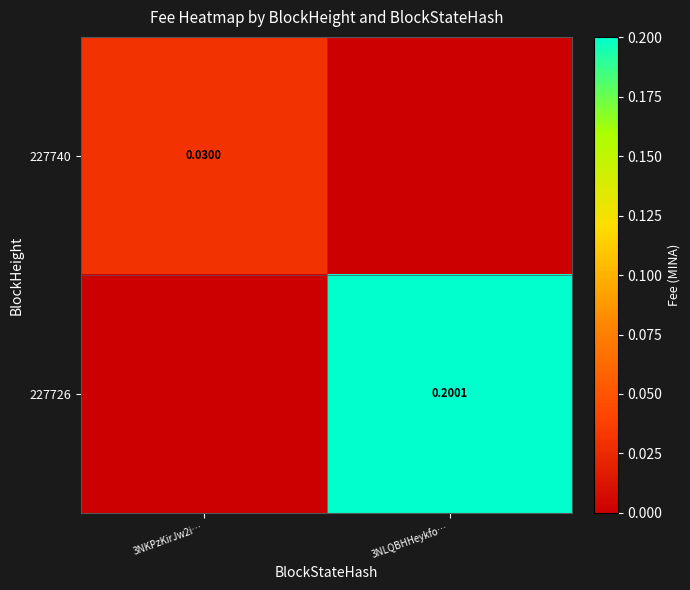

Is the value of 227726 at 3NLQBHHeykfo… greater than the value of 227740 at 3NKPzKirJw2i…?

Yes